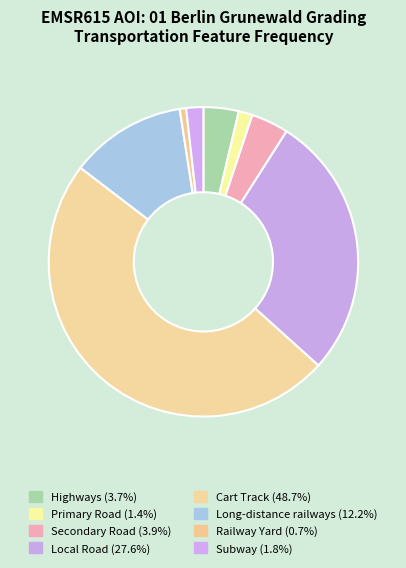

Which slice is the smallest?

Railway Yard